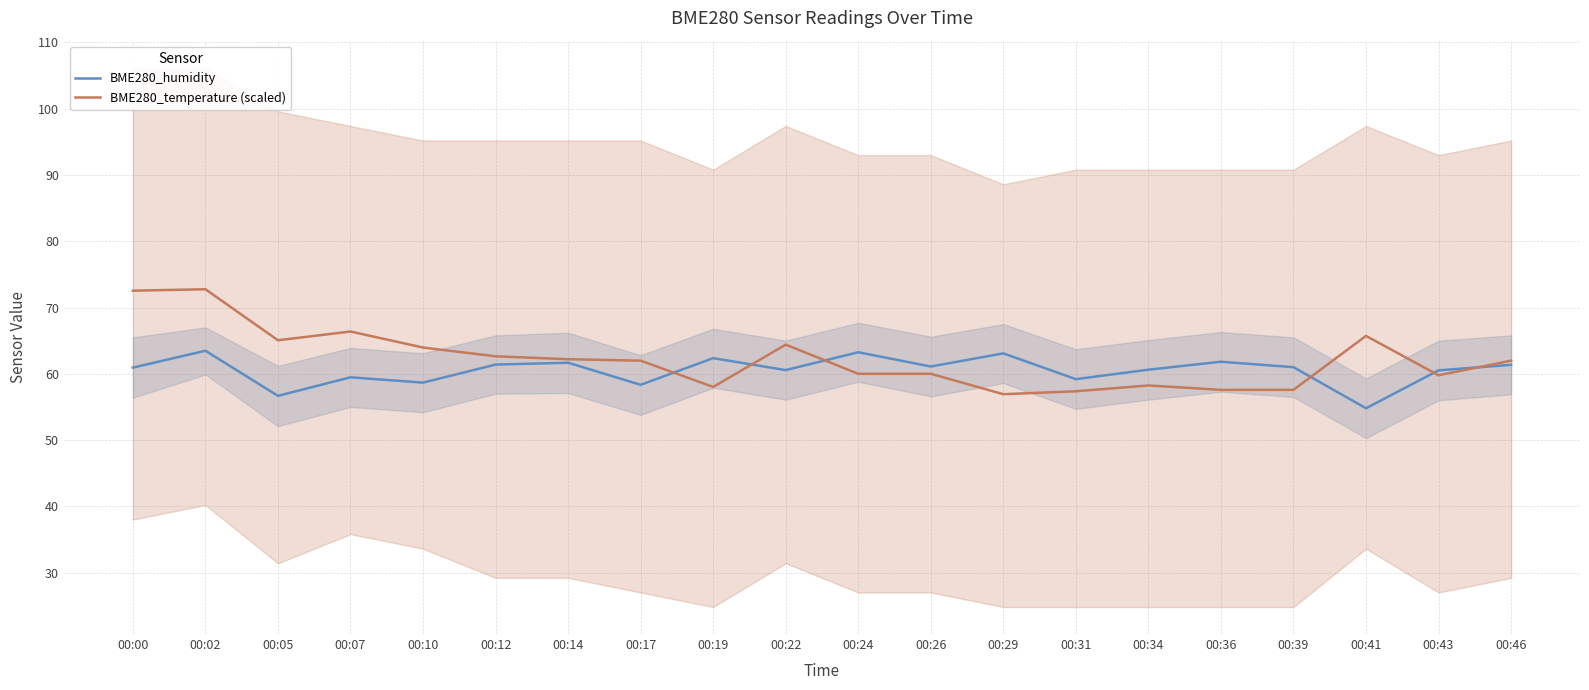

The value of BME280_temperature (scaled) at 00:46 is 62.0. True or false?

True